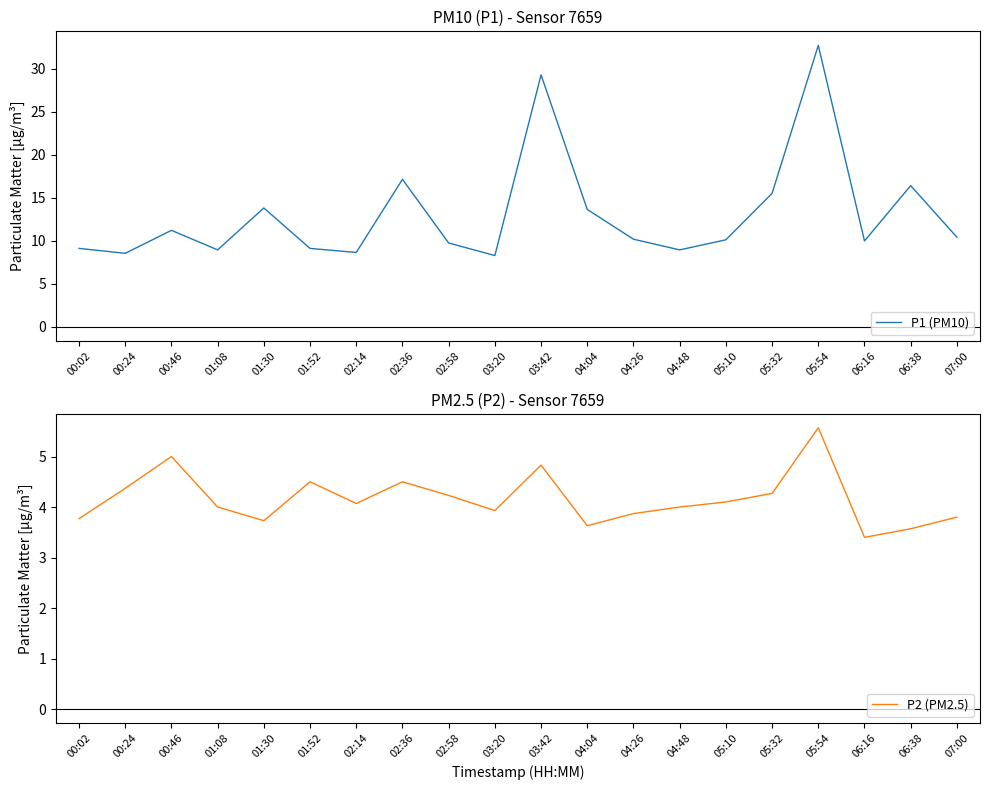

How many interior local valleys does the P2 (PM2.5) series have?

5